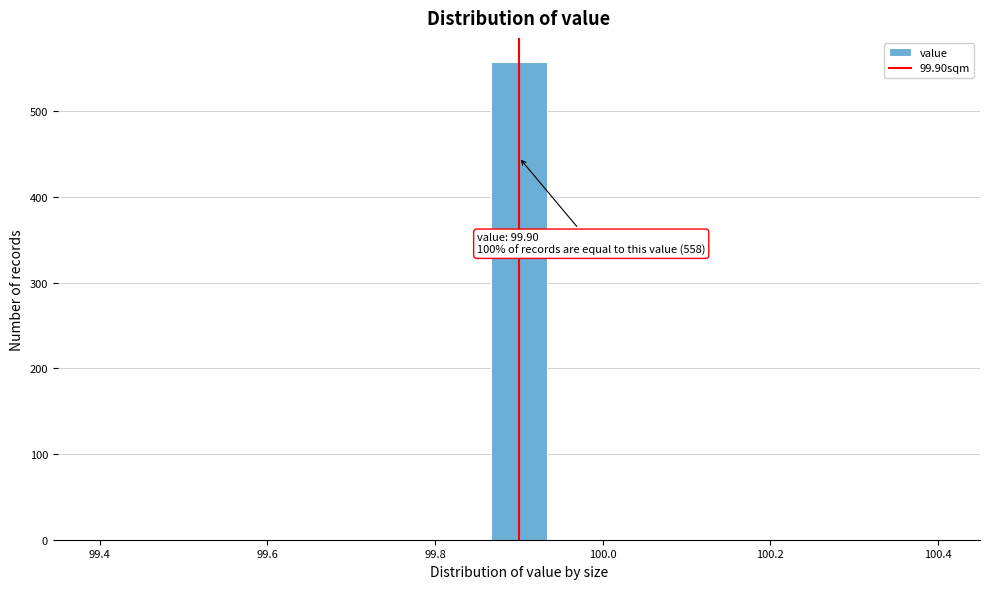

Around what value on the x-axis is the tallest bar? Give the approximate position of its centre, as read against the axis.

99.90